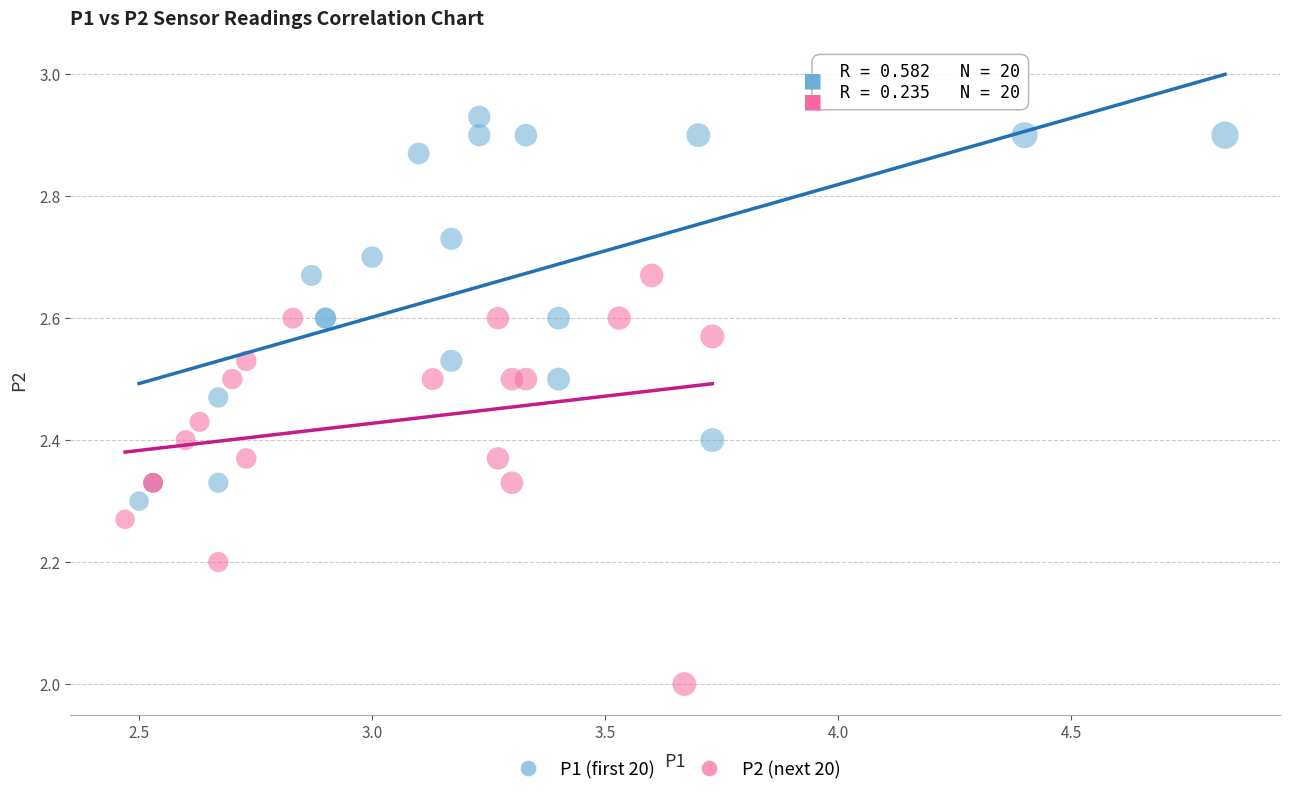

Which series contains the lowest Y value?

P2 (next 20)